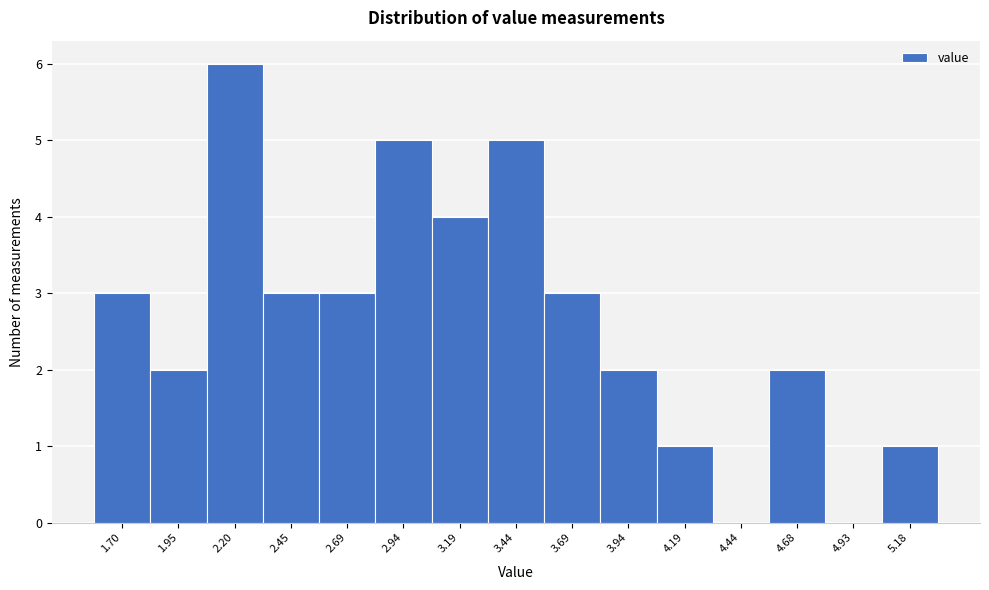

Reading left to right, transcribe all the data shown in this chart.

1.70=3	1.95=2	2.20=6	2.45=3	2.69=3	2.94=5	3.19=4	3.44=5	3.69=3	3.94=2	4.19=1	4.44=0	4.68=2	4.93=0	5.18=1